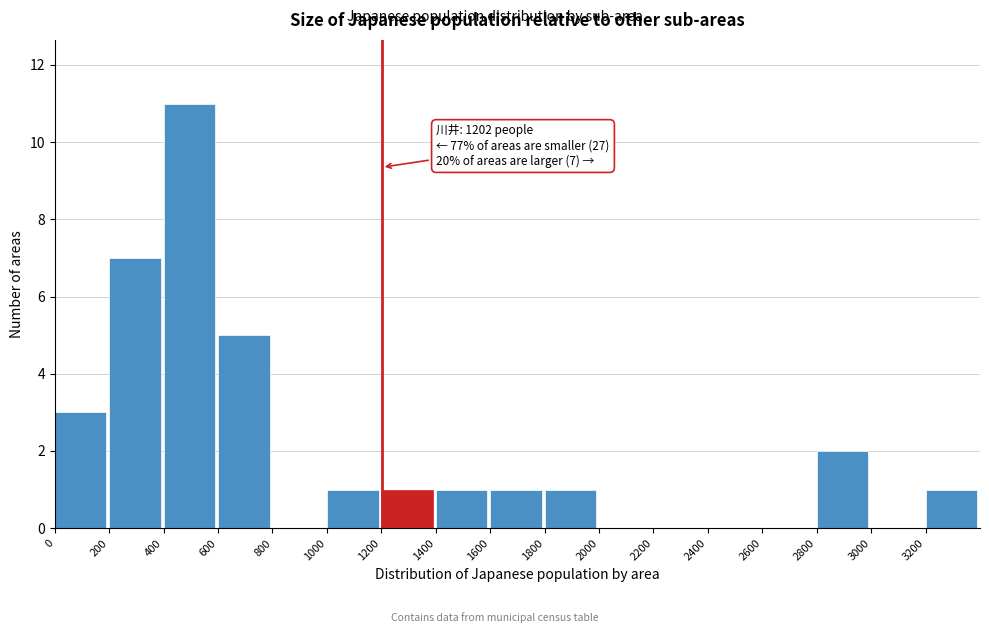

Over which range of the x-axis is the bar tallest?

400 to 600